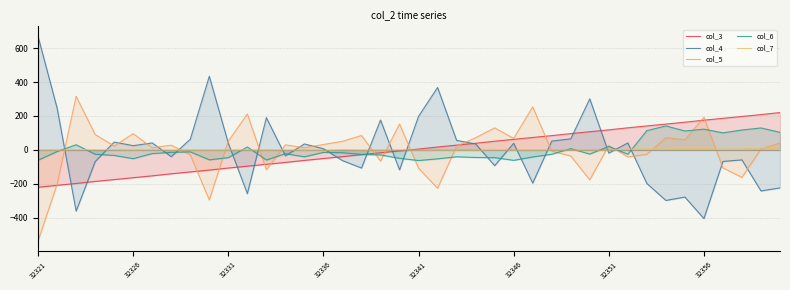

Read the col_7 value at 32321.

-2.0